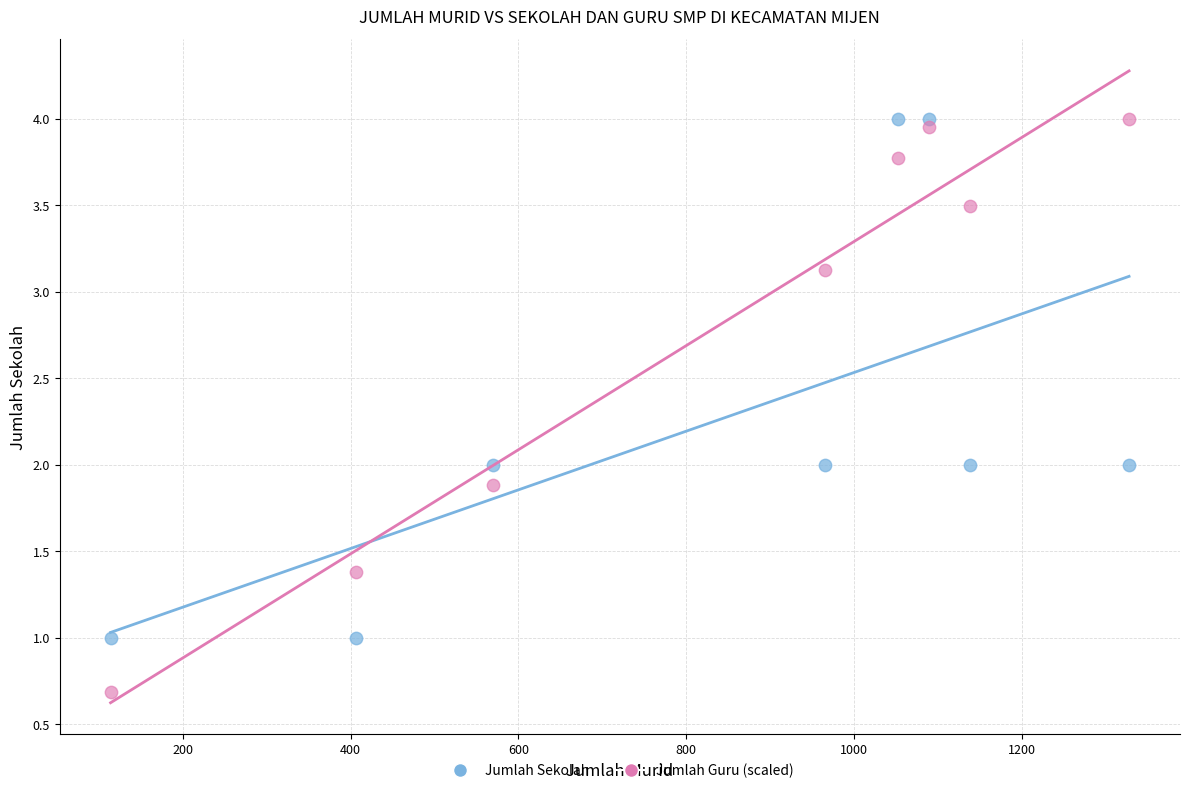

Which series reaches the minimum Y coordinate?

Jumlah Guru (scaled)